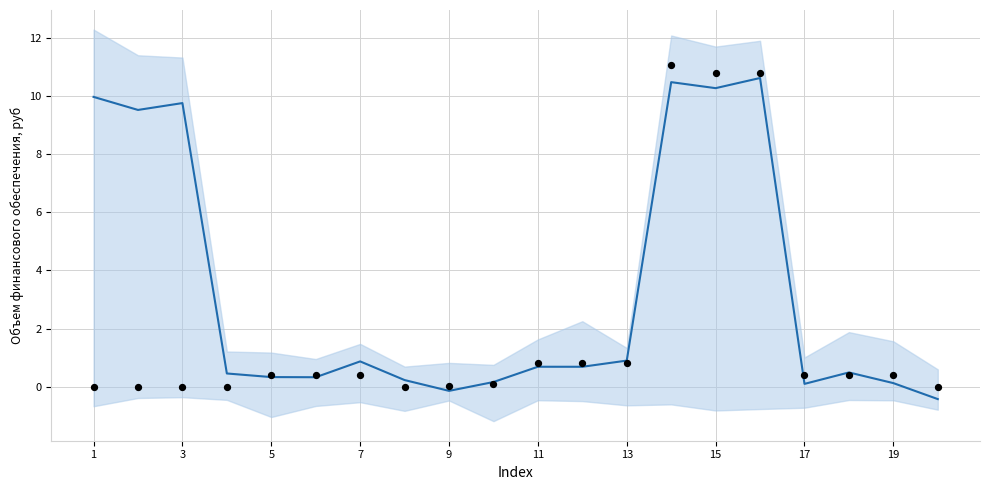

Which series has the largest total across all categories?

center